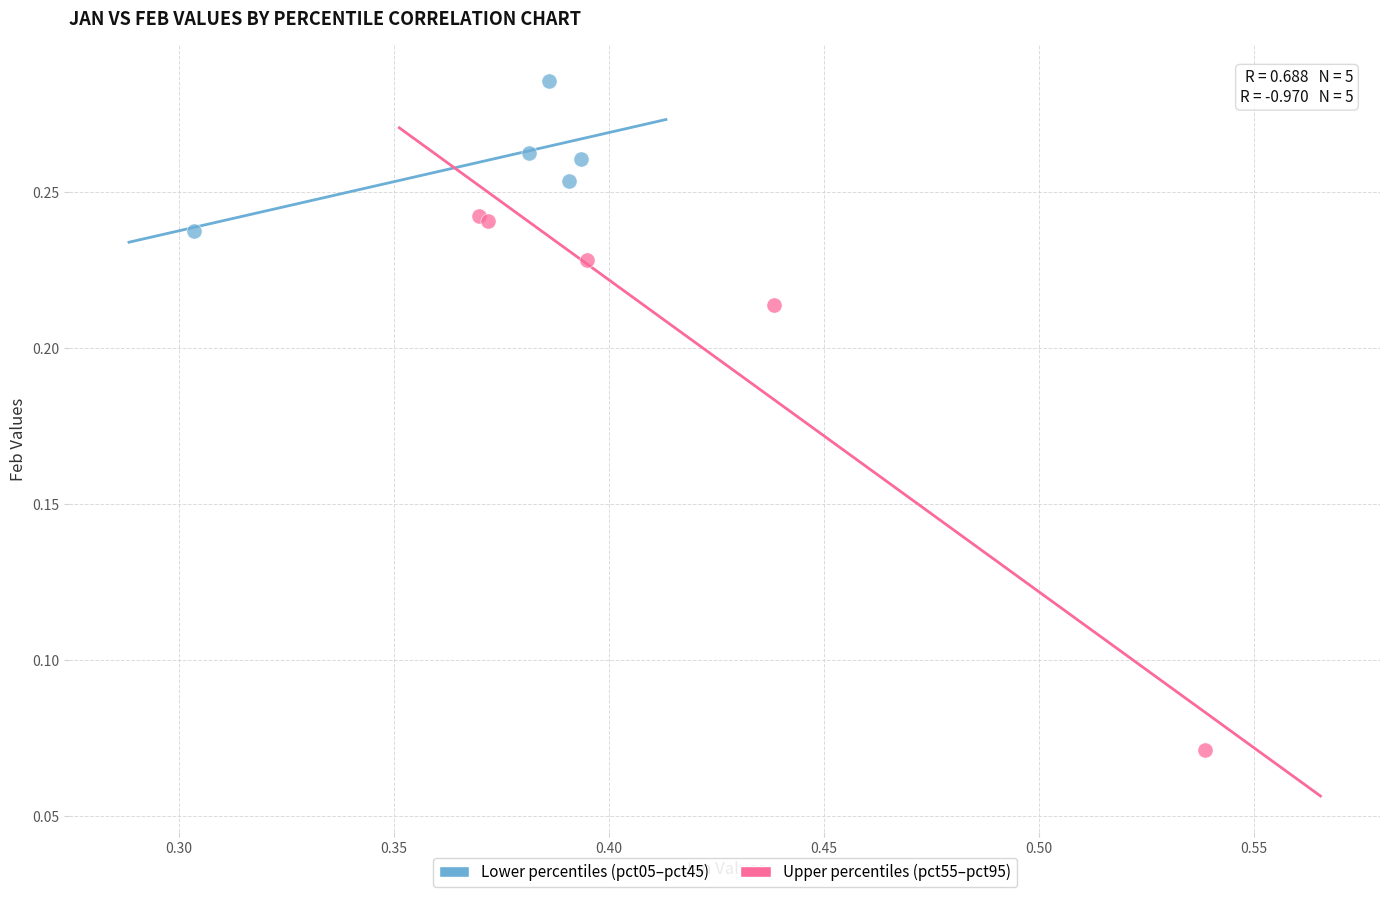

Which series contains the highest Y value?

Lower percentiles (pct05–pct45)